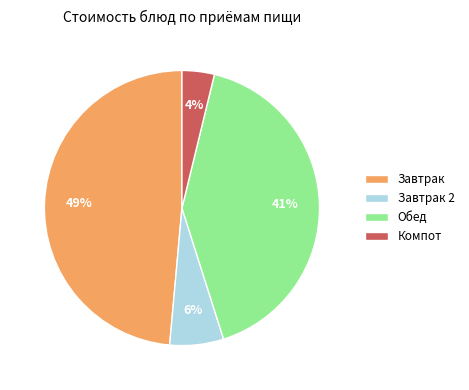

To the nearest percent, what is the average slice percentage?

25%